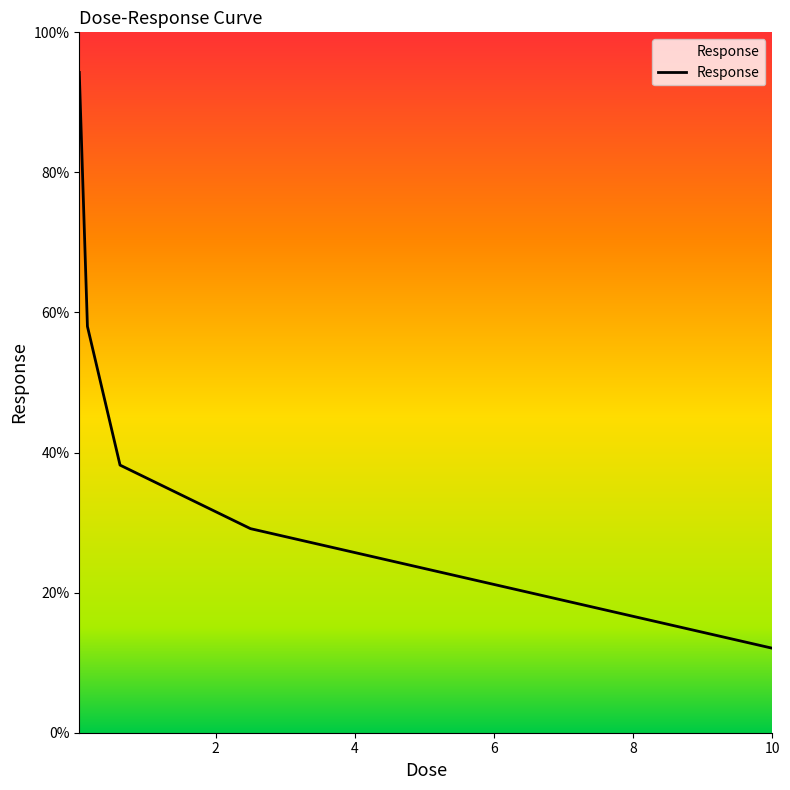

True or false: there are more than 1 points higher than both neighbors.

False